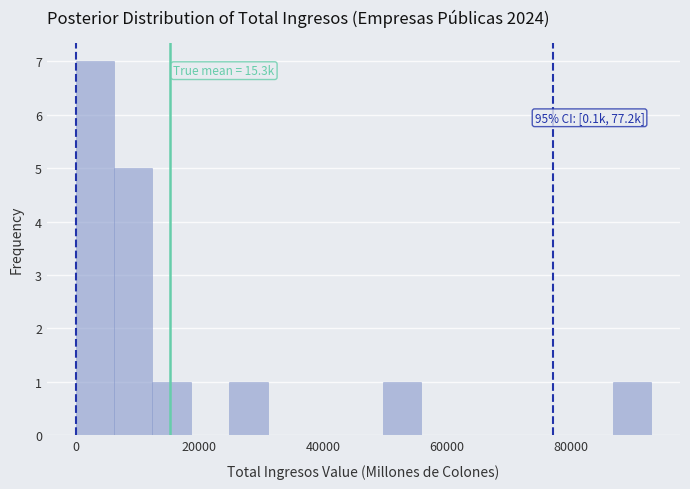

Around what value on the x-axis is the tallest bar? Give the approximate position of its centre, as read against the axis.

4000